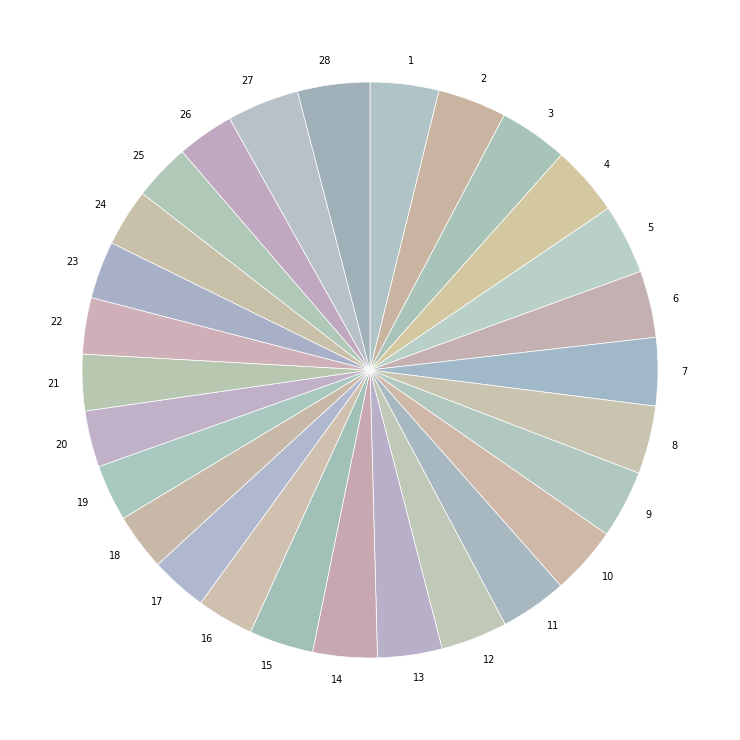

What is the ratio of the value at 16 to the value at 22?

1.0